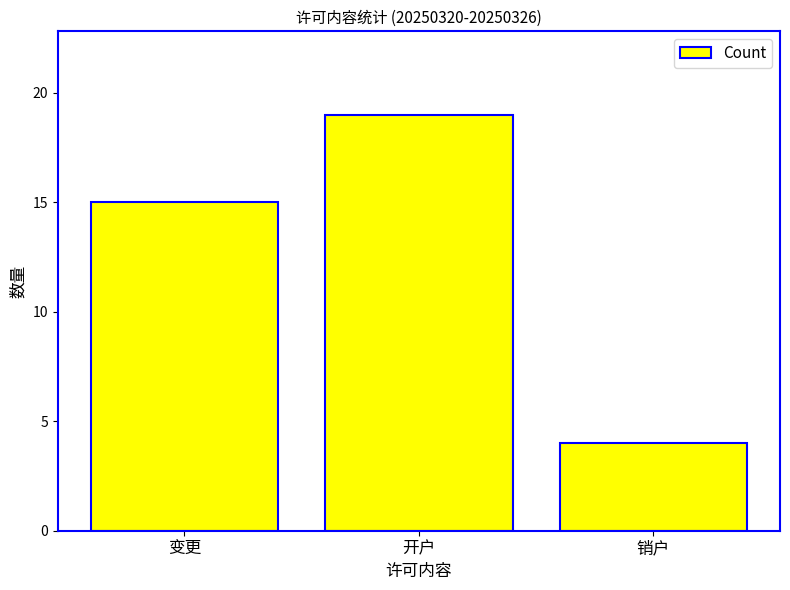

The chart shows a value of 26 at 开户. True or false?

False